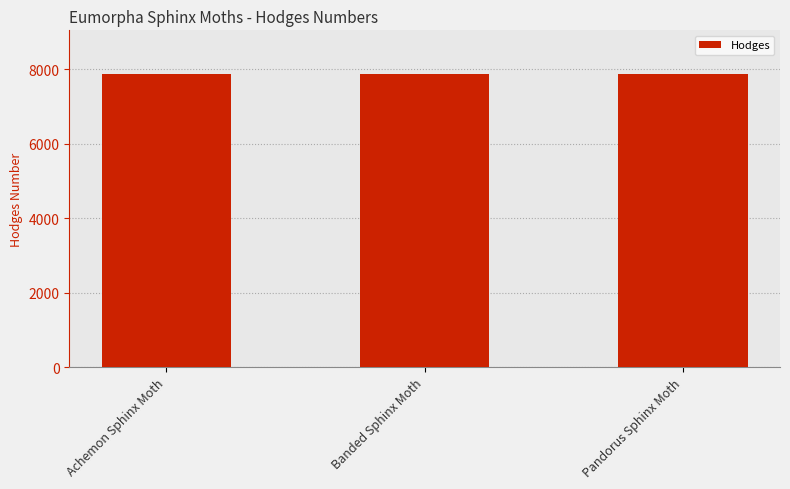

What is the label of the 1st bar from the right?

Pandorus Sphinx Moth